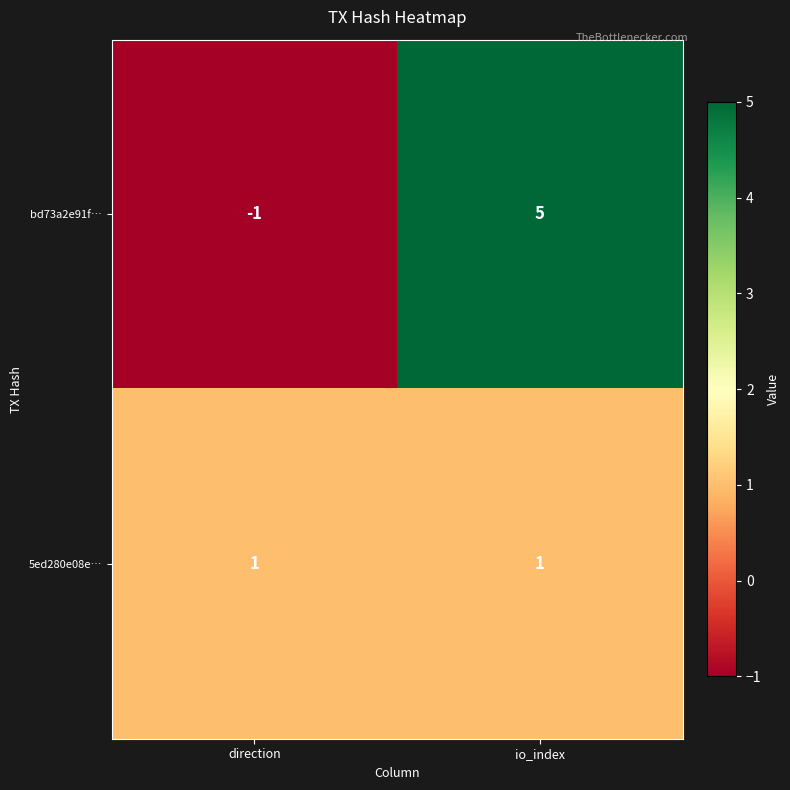

Where is bd73a2e91f… nearest to the value 2?

direction